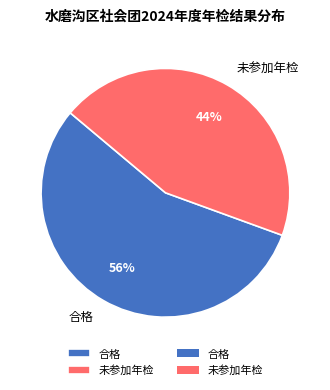

Which has a higher value, 合格 or 未参加年检?

合格